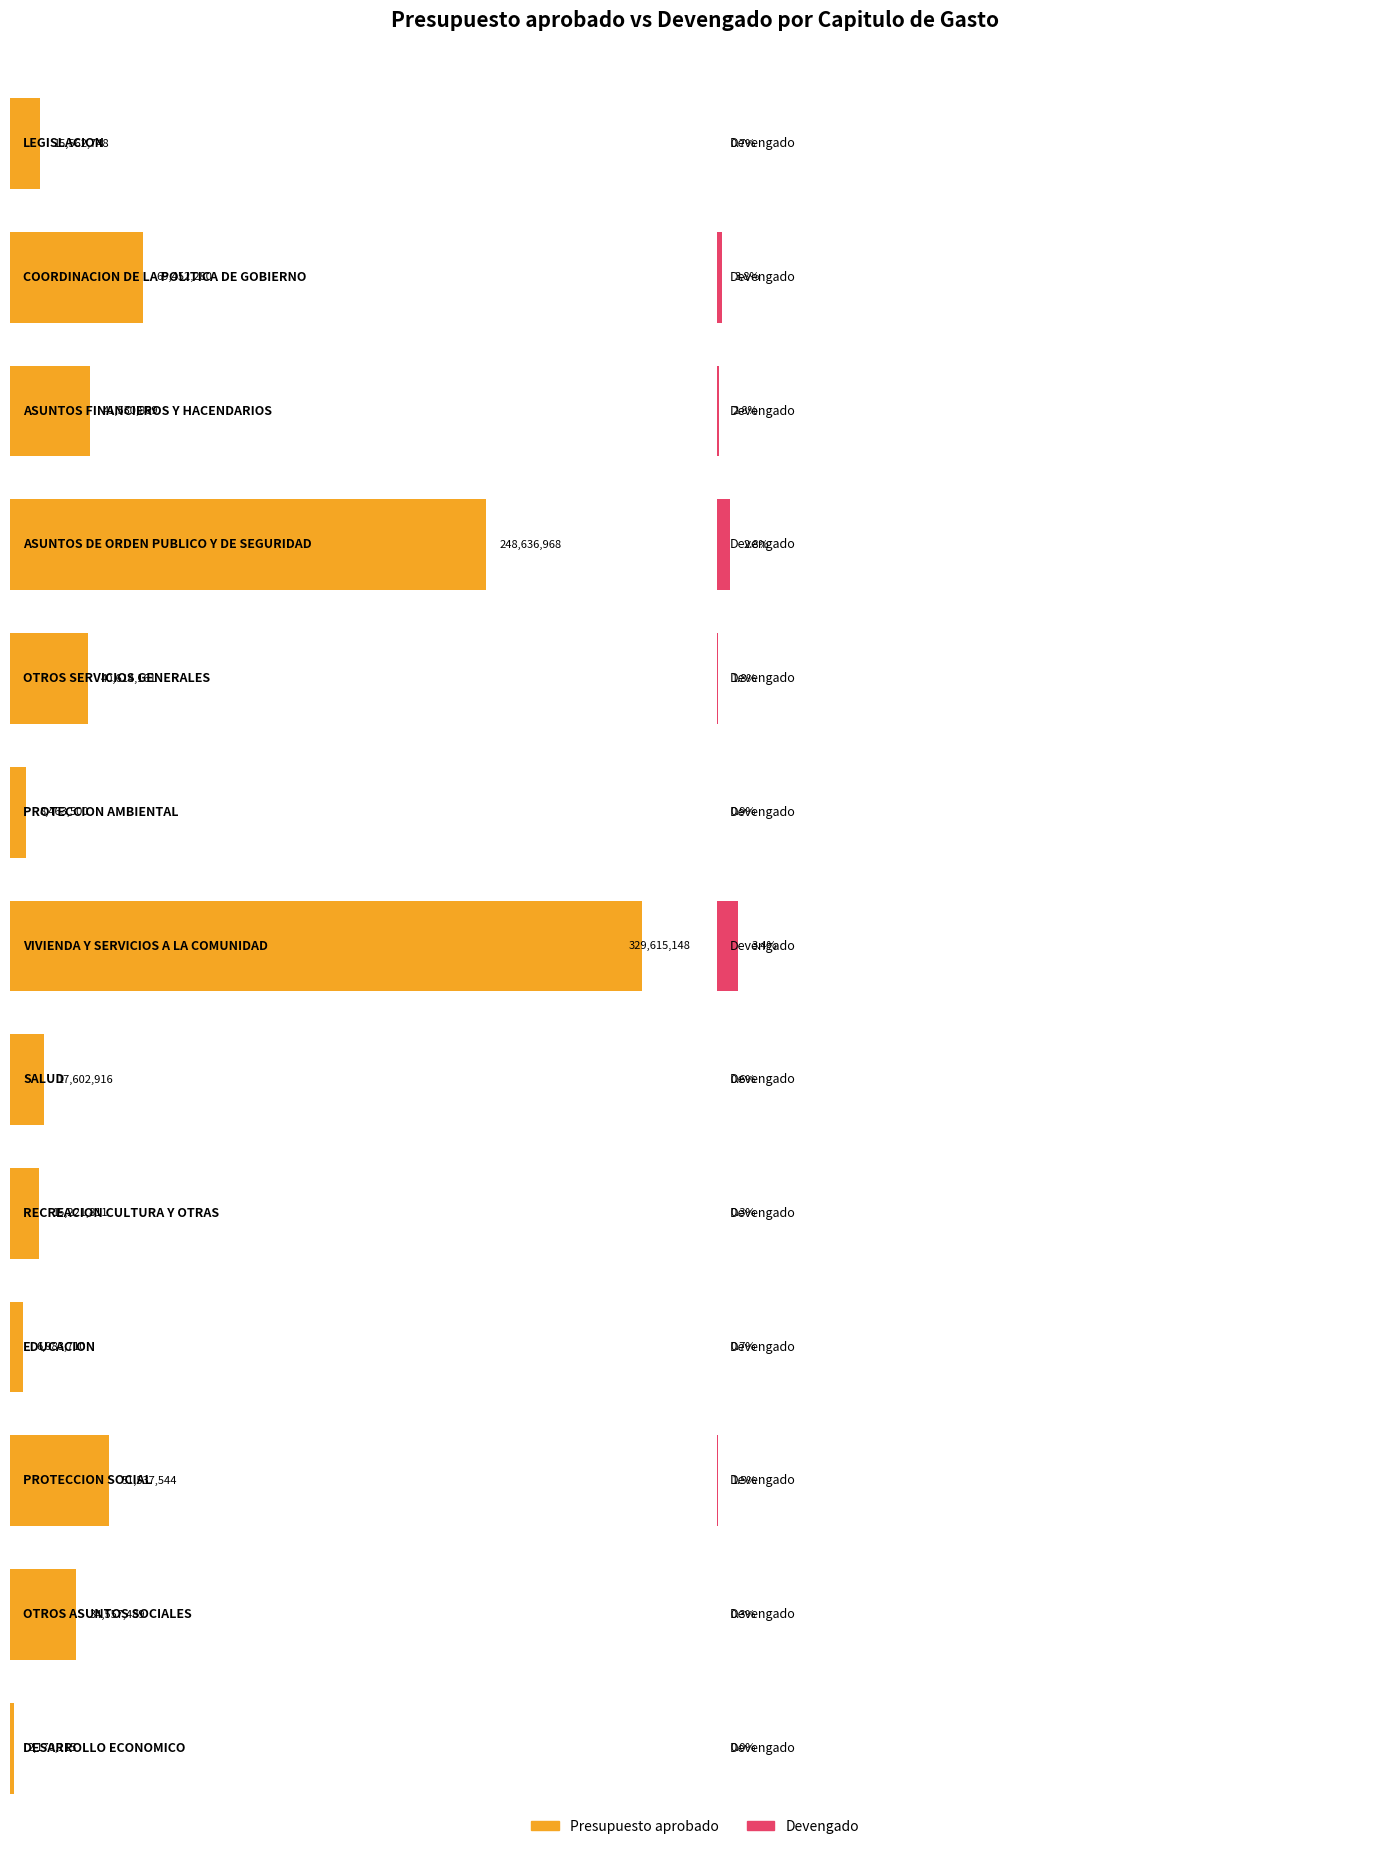

At which category does the chart reach its minimum across all series?

DESARROLLO ECONOMICO